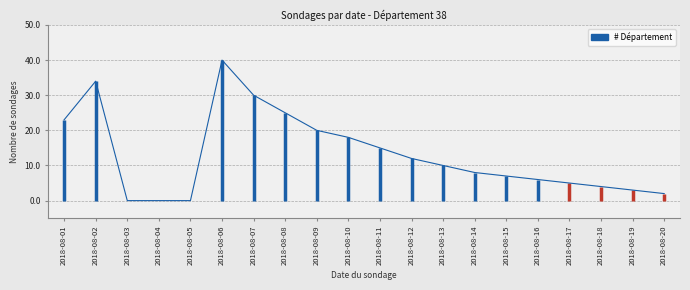

Reading right to left, extract all data points from this chart.

2018-08-20=2	2018-08-19=3	2018-08-18=4	2018-08-17=5	2018-08-16=6	2018-08-15=7	2018-08-14=8	2018-08-13=10	2018-08-12=12	2018-08-11=15	2018-08-10=18	2018-08-09=20	2018-08-08=25	2018-08-07=30	2018-08-06=40	2018-08-05=0	2018-08-04=0	2018-08-03=0	2018-08-02=34	2018-08-01=23